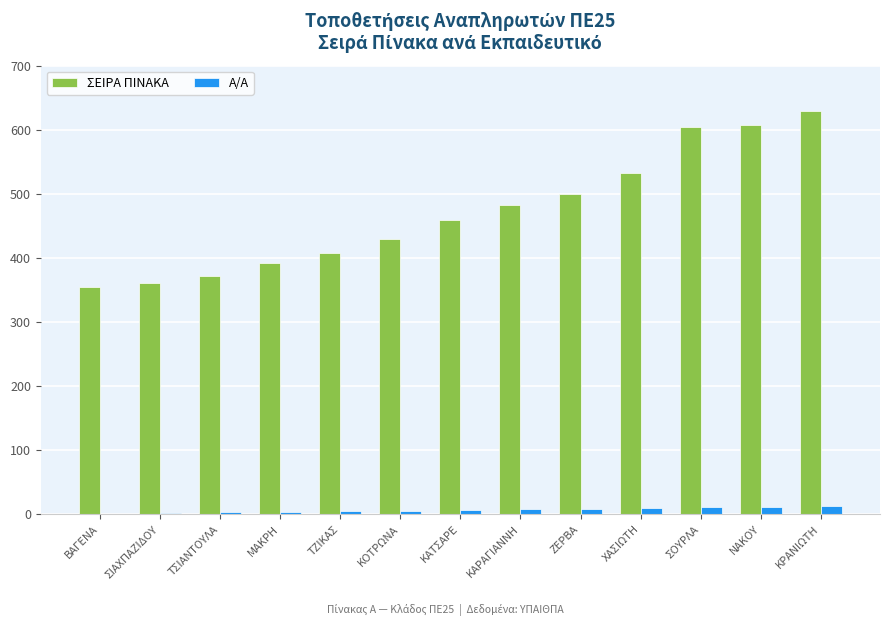

What is the highest value of the ΣΕΙΡΑ ΠΙΝΑΚΑ series?

630